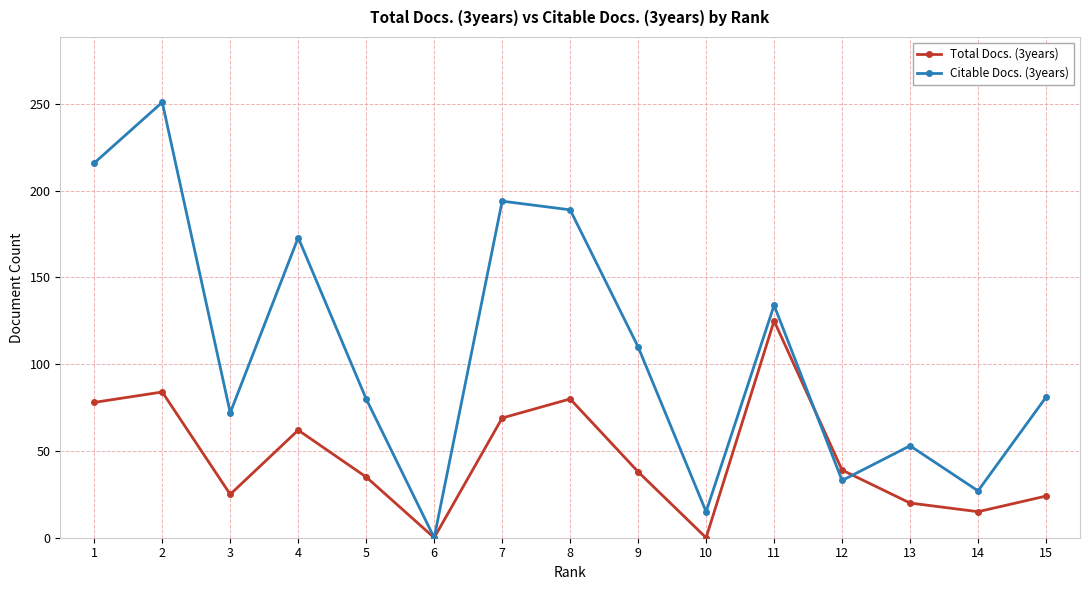

Is the value of Citable Docs. (3years) at 3 greater than the value of Total Docs. (3years) at 4?

Yes